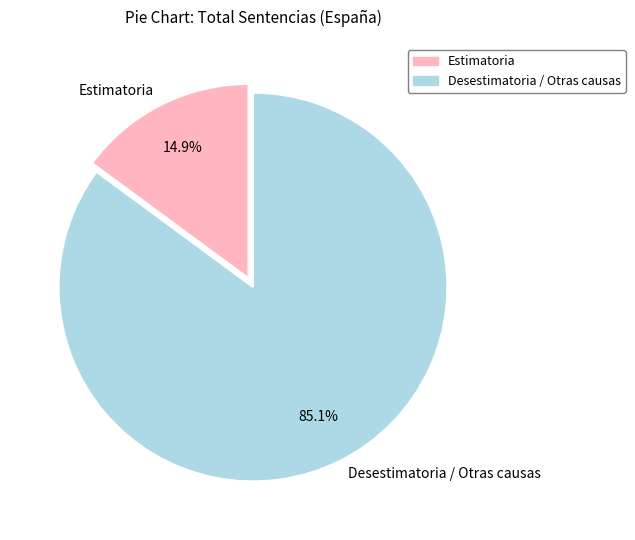

Which has a higher value, Estimatoria or Desestimatoria / Otras causas?

Desestimatoria / Otras causas